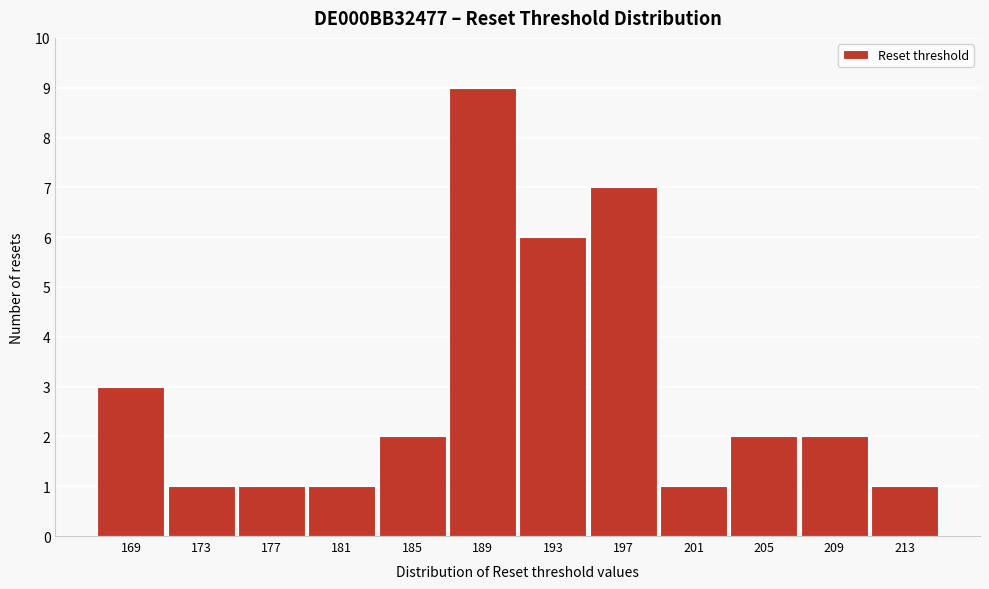

Reading left to right, transcribe all the data shown in this chart.

169=3	173=1	177=1	181=1	185=2	189=9	193=6	197=7	201=1	205=2	209=2	213=1